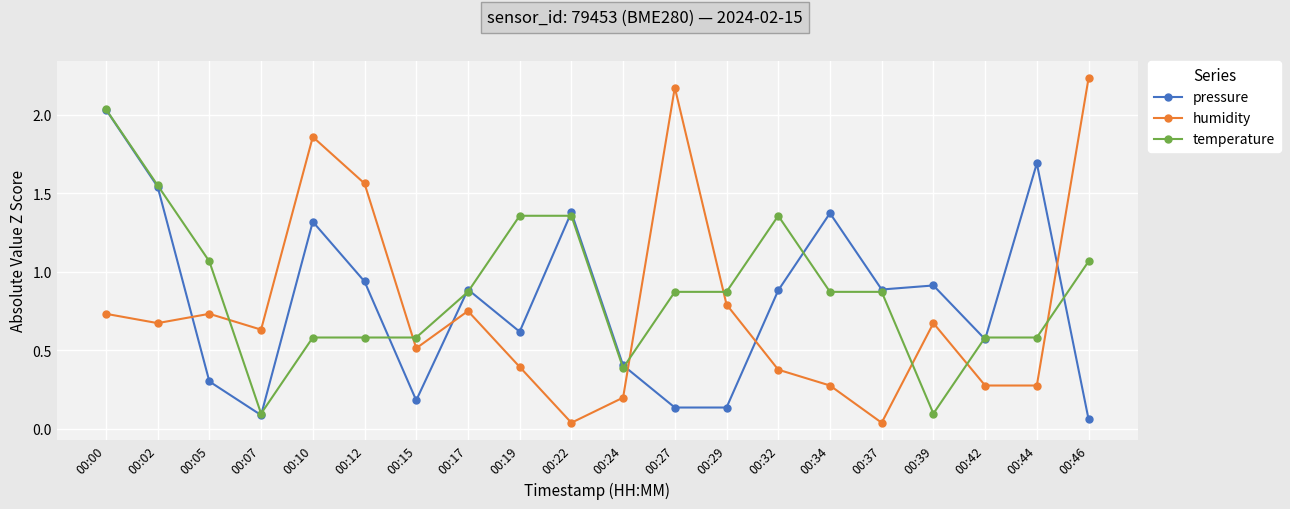

The value of temperature at 00:46 is 1.5. True or false?

False